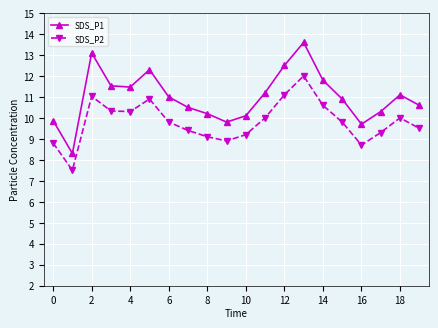

What is the difference between the maximum and minimum values in the SDS_P1 series?

5.3